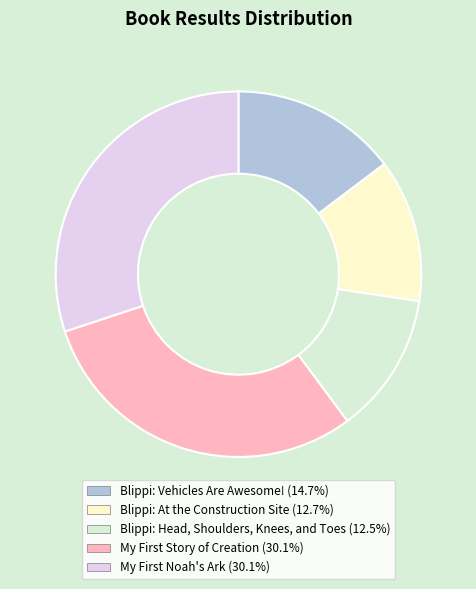

Between Blippi: At the Construction Site and Blippi: Vehicles Are Awesome!, which is larger?

Blippi: Vehicles Are Awesome!